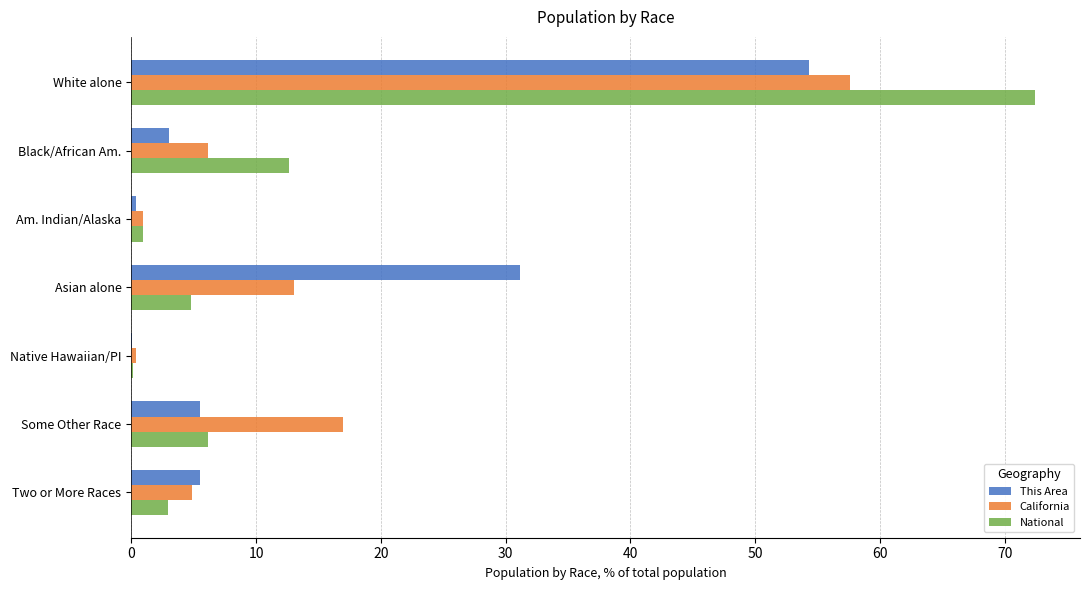

What is the sum of the California values at Black/African Am. and White alone?

63.8